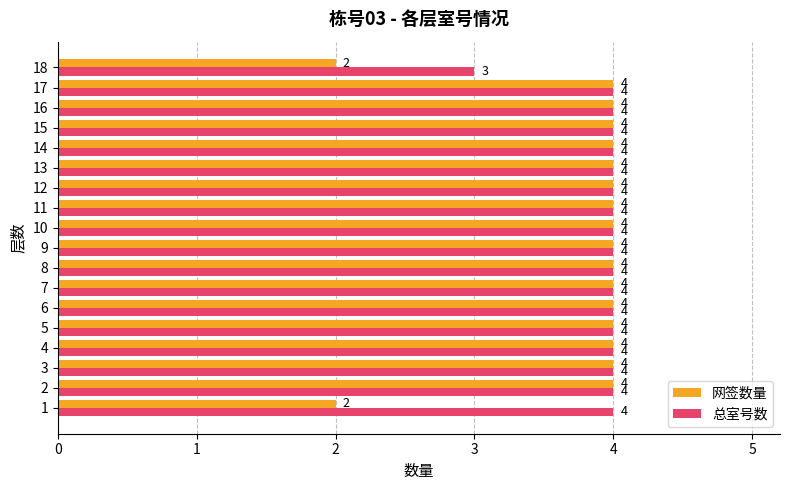

The value of 总室号数 at 13 is 2. True or false?

False